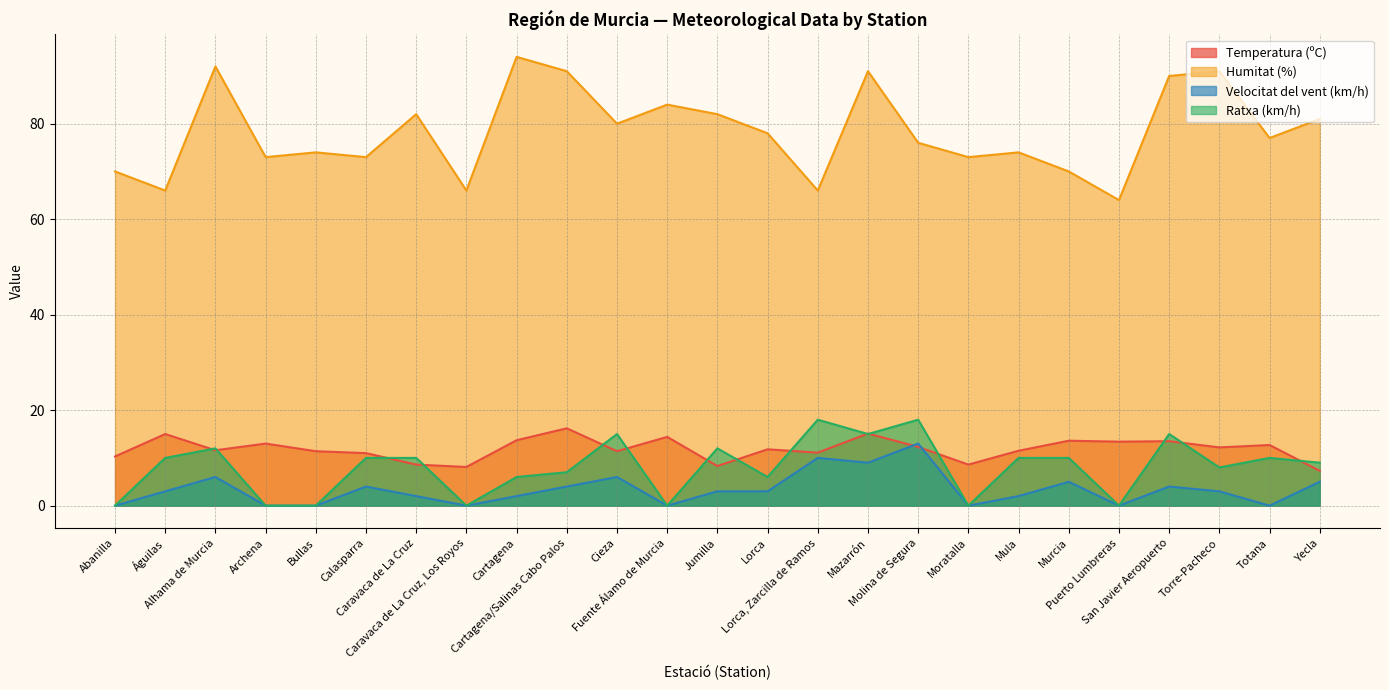

What is the value of the Humitat (%) point at the 3rd from the left?

92.0